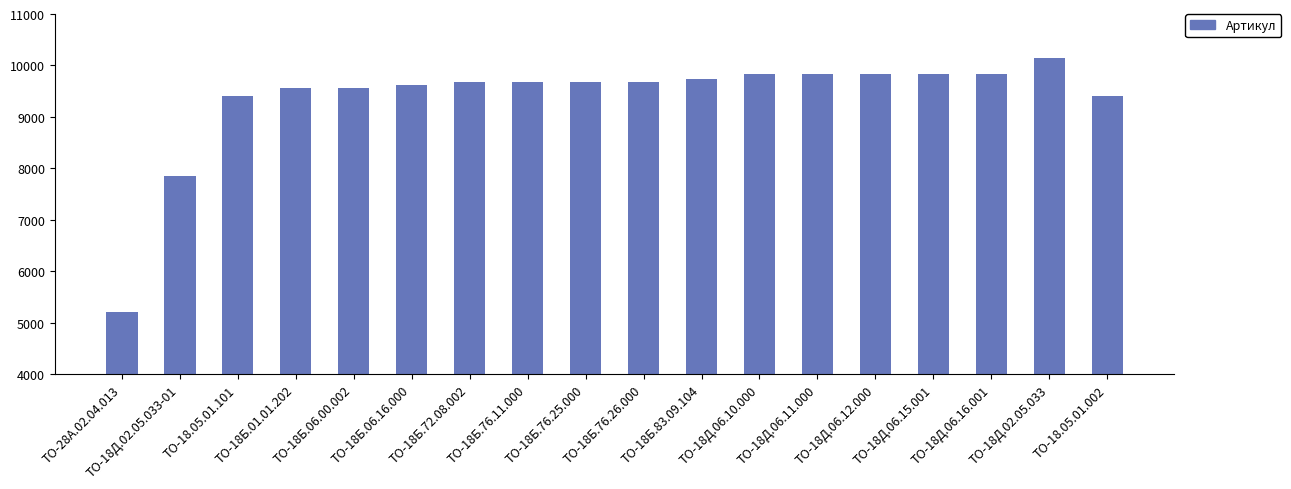

What is the change in value from ТО-18Б.06.16.000 to ТО-18Б.83.09.104?

+127